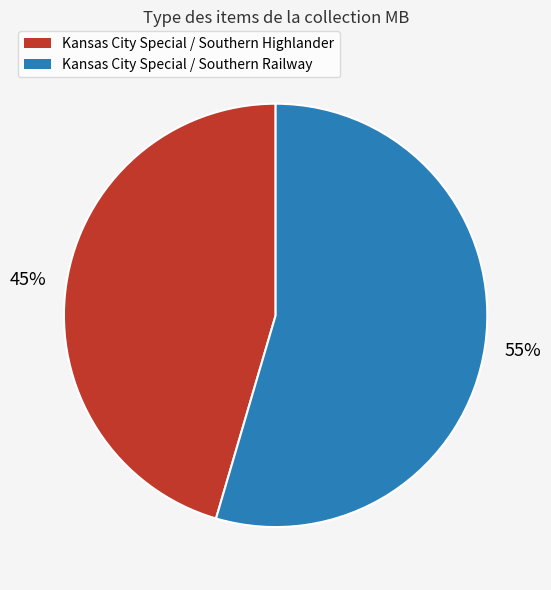

Is there a majority slice in this chart?

Yes